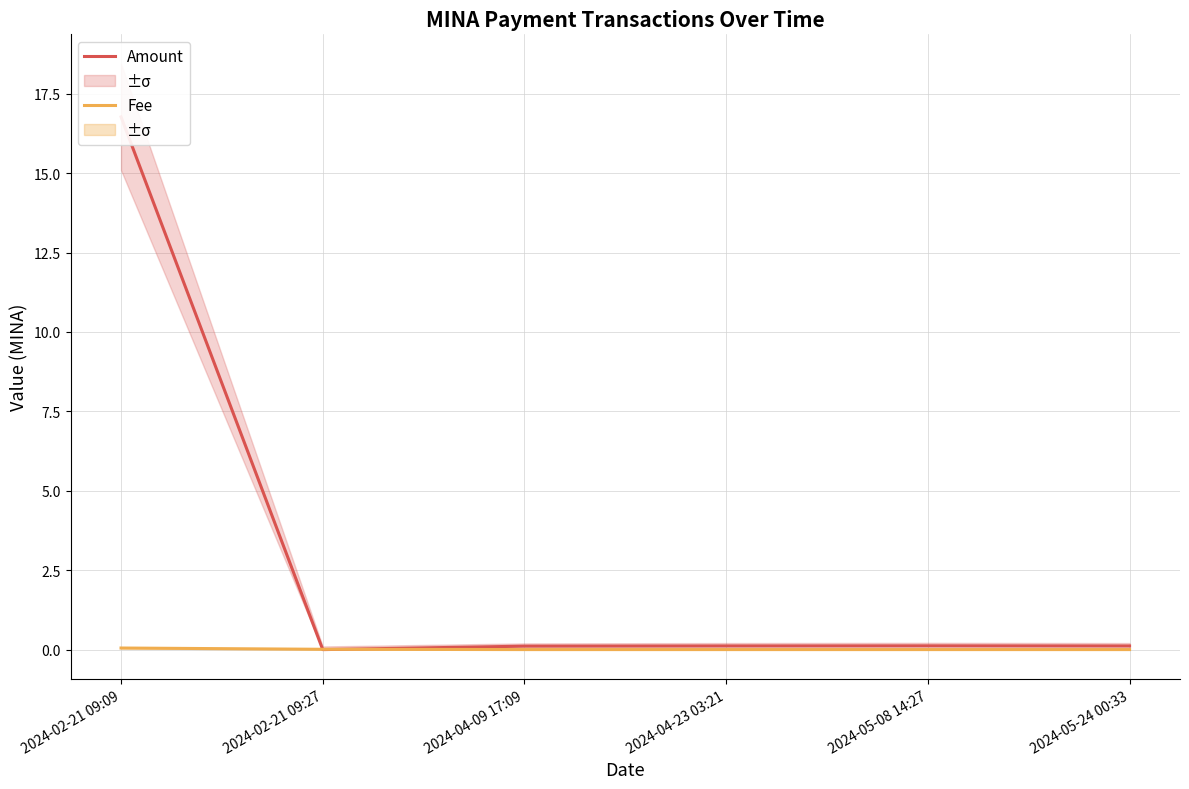

True or false: Amount has a value of 0.0 at 2024-02-21 09:27.

True